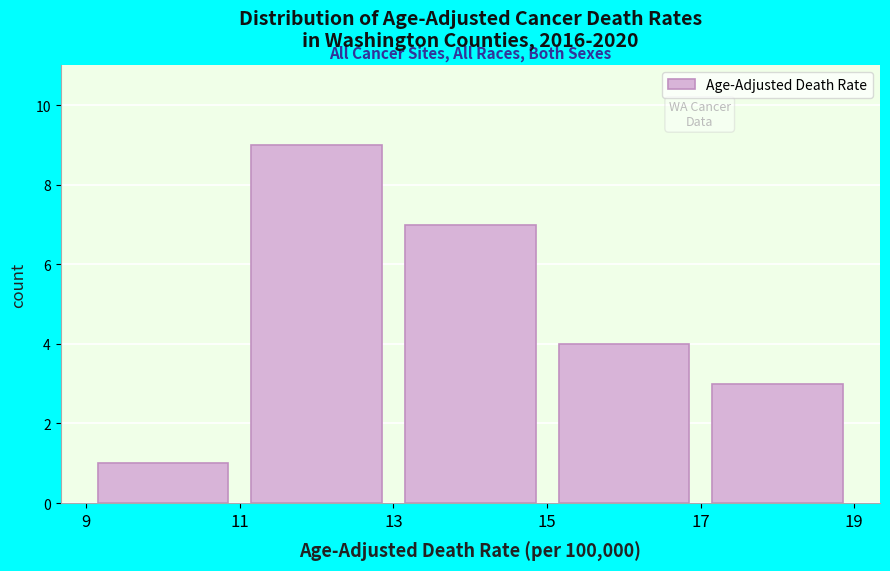

How tall is the bar that spans 13 to 15 on the x-axis? The values are not printed on the chart, so give them approximately, as read against the axis.

7